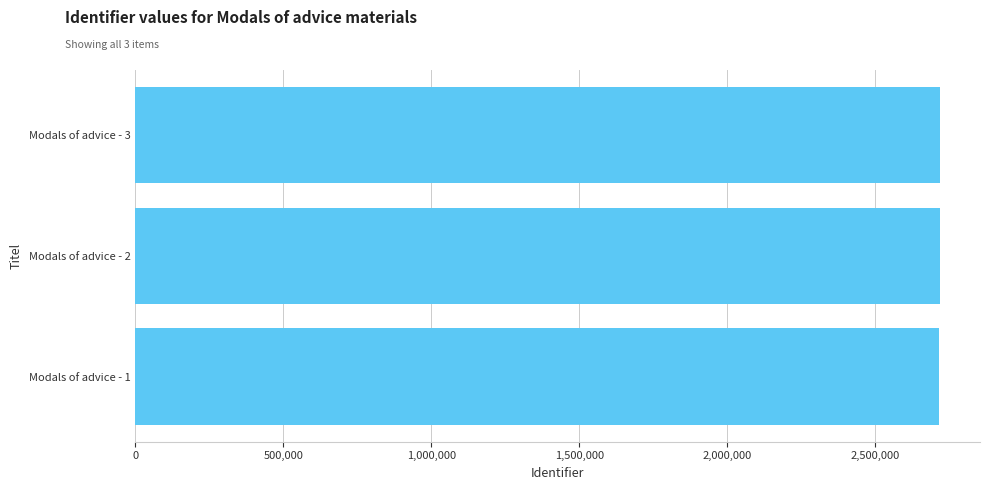

What is the sum of all values?

8151147